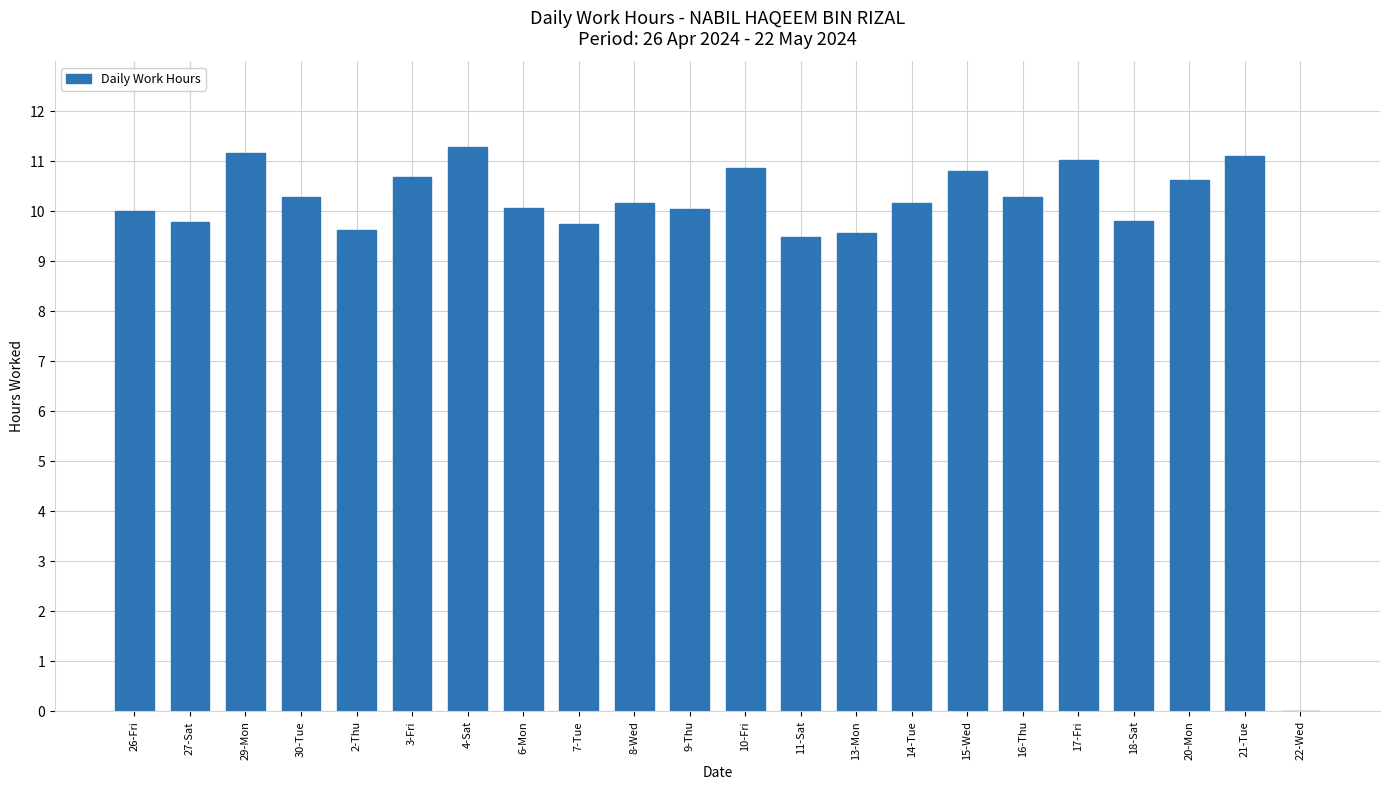

The value at 18-Sat is 9.8. True or false?

True